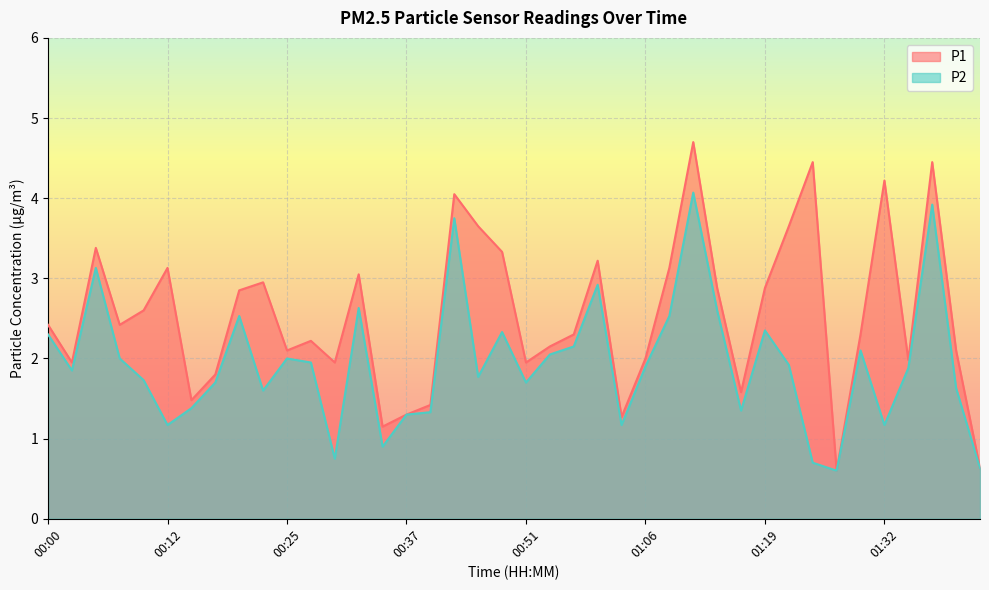

Which category has the highest value in the P2 series?

01:11